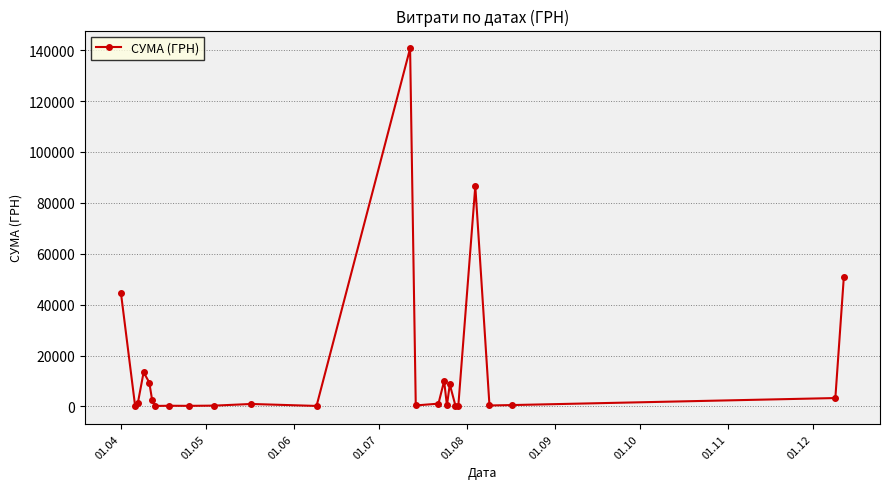

True or false: there are more than 1 points higher than both neighbors.

True